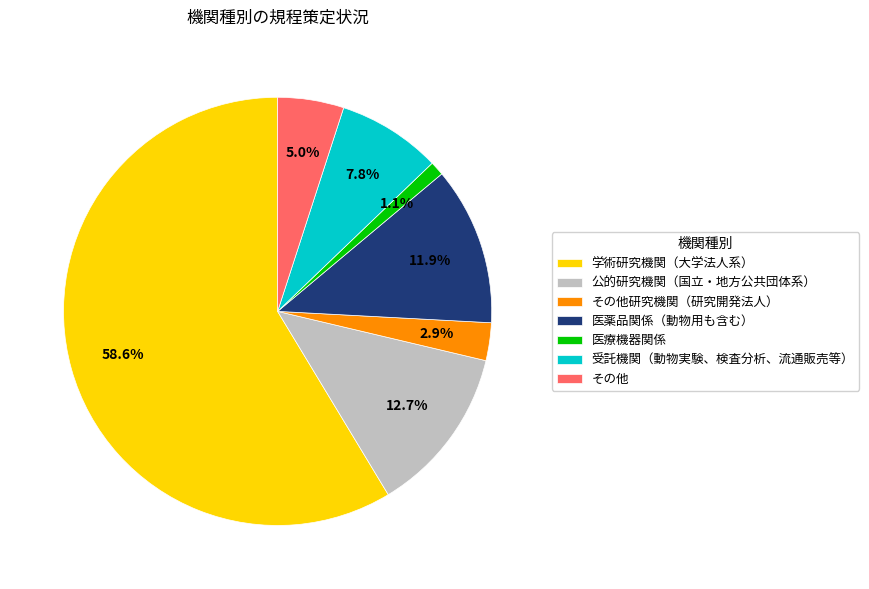

To the nearest percent, what is the difference between the 学術研究機関（大学法人系） and 公的研究機関（国立・地方公共団体系） slice percentages?

46%